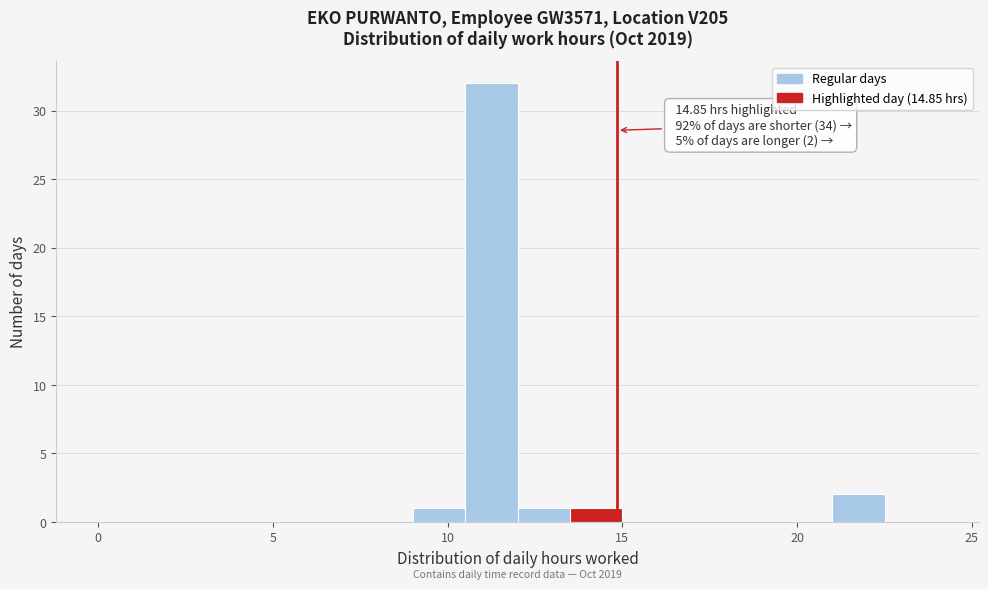

Read against the x-axis, roughly where is the centre of the tallest bar?

11.5